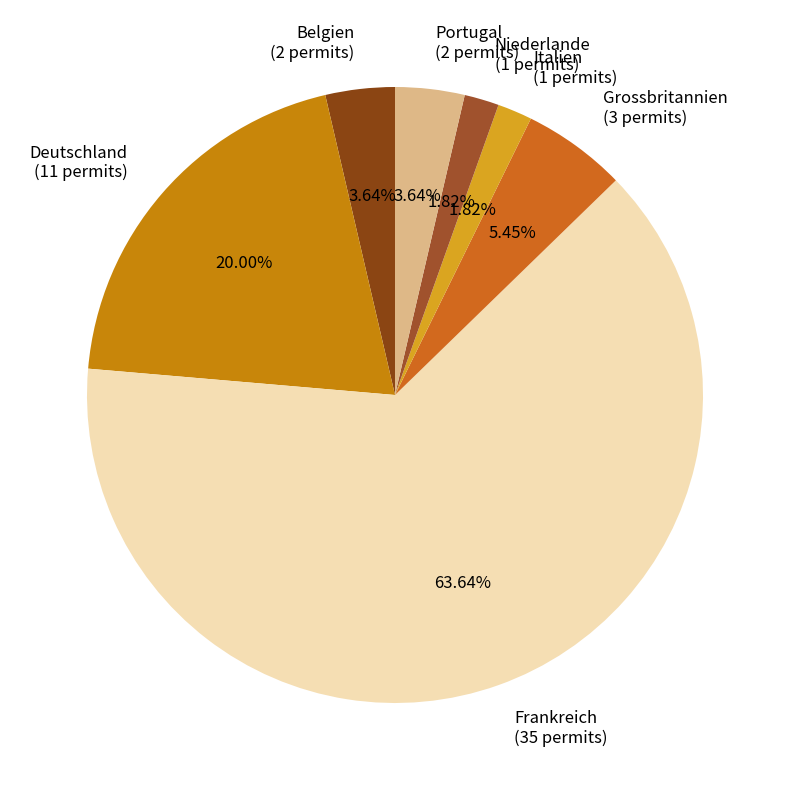

What is the total percentage of Portugal and Niederlande?

5.5%